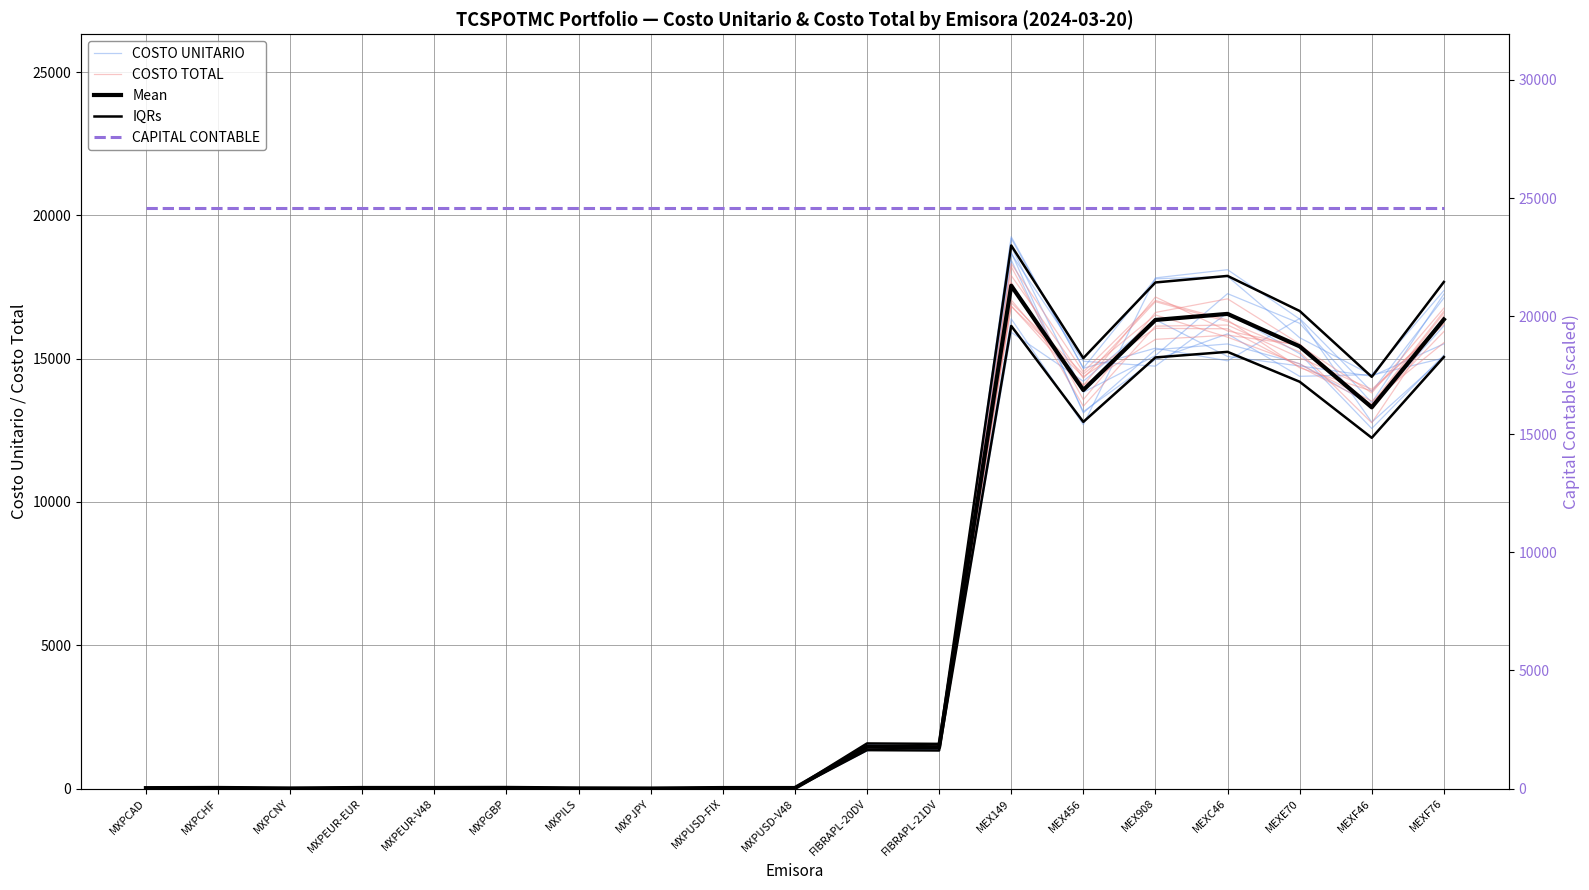

Where is CAPITAL CONTABLE nearest to the value 24564?

MXPCAD